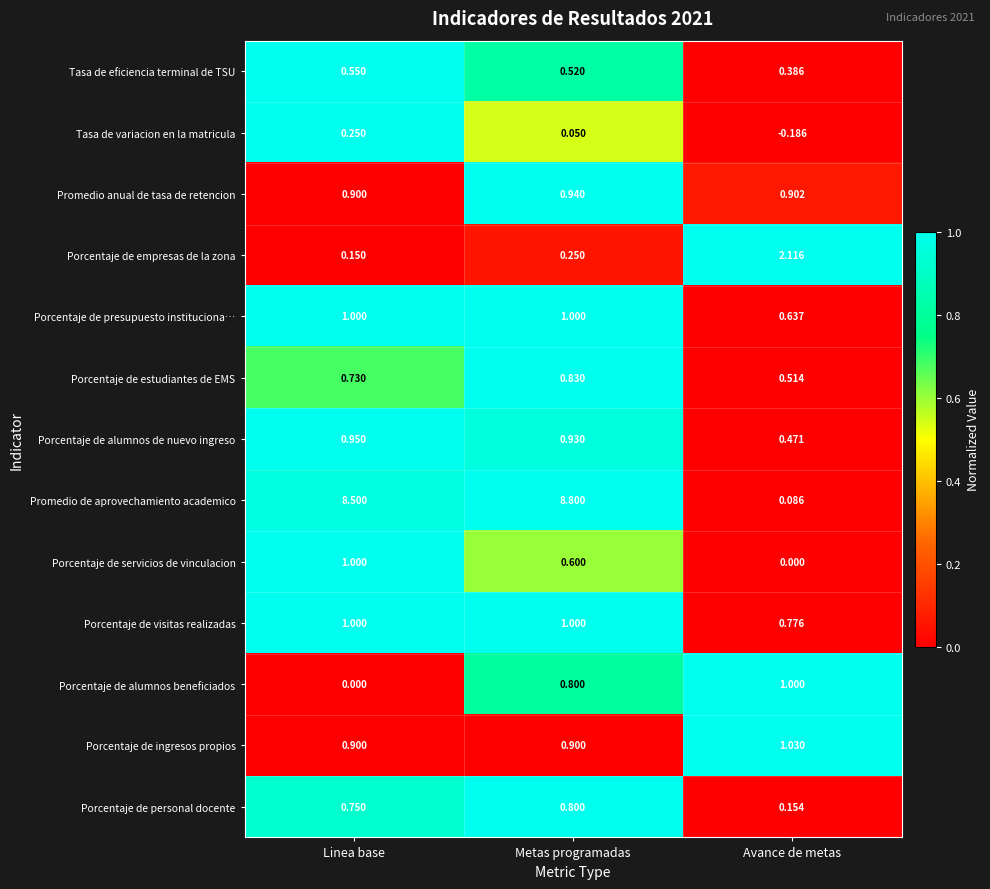

Which series changed the most between Linea base and Metas programadas?

Porcentaje de alumnos beneficiados